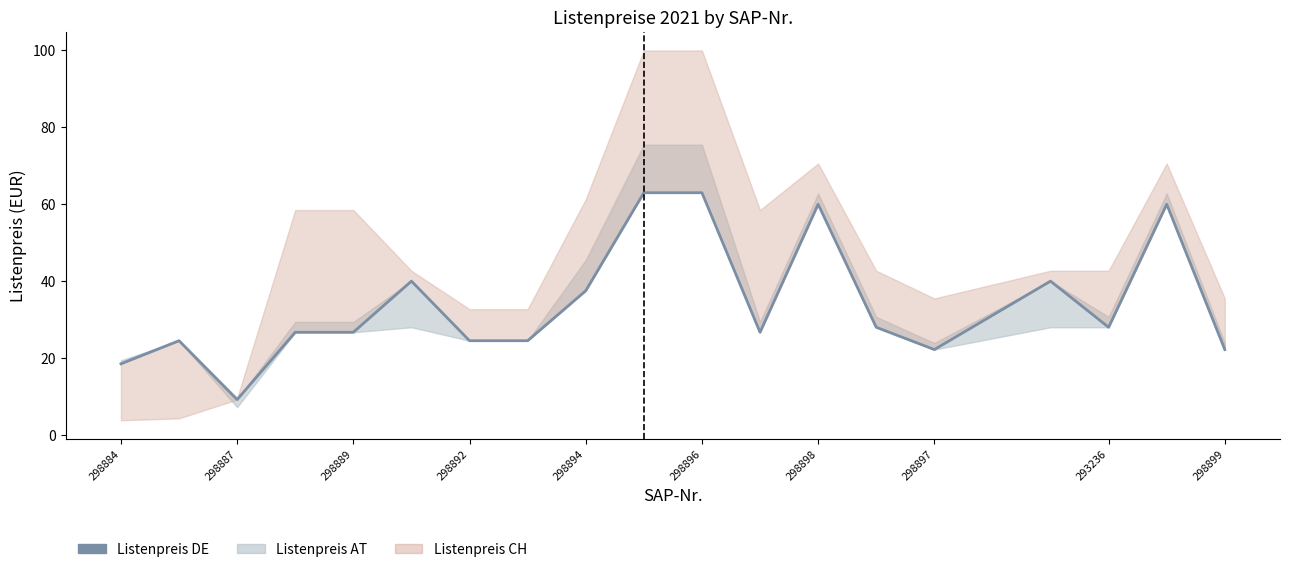

What is the maximum value shown in the chart?

63.0